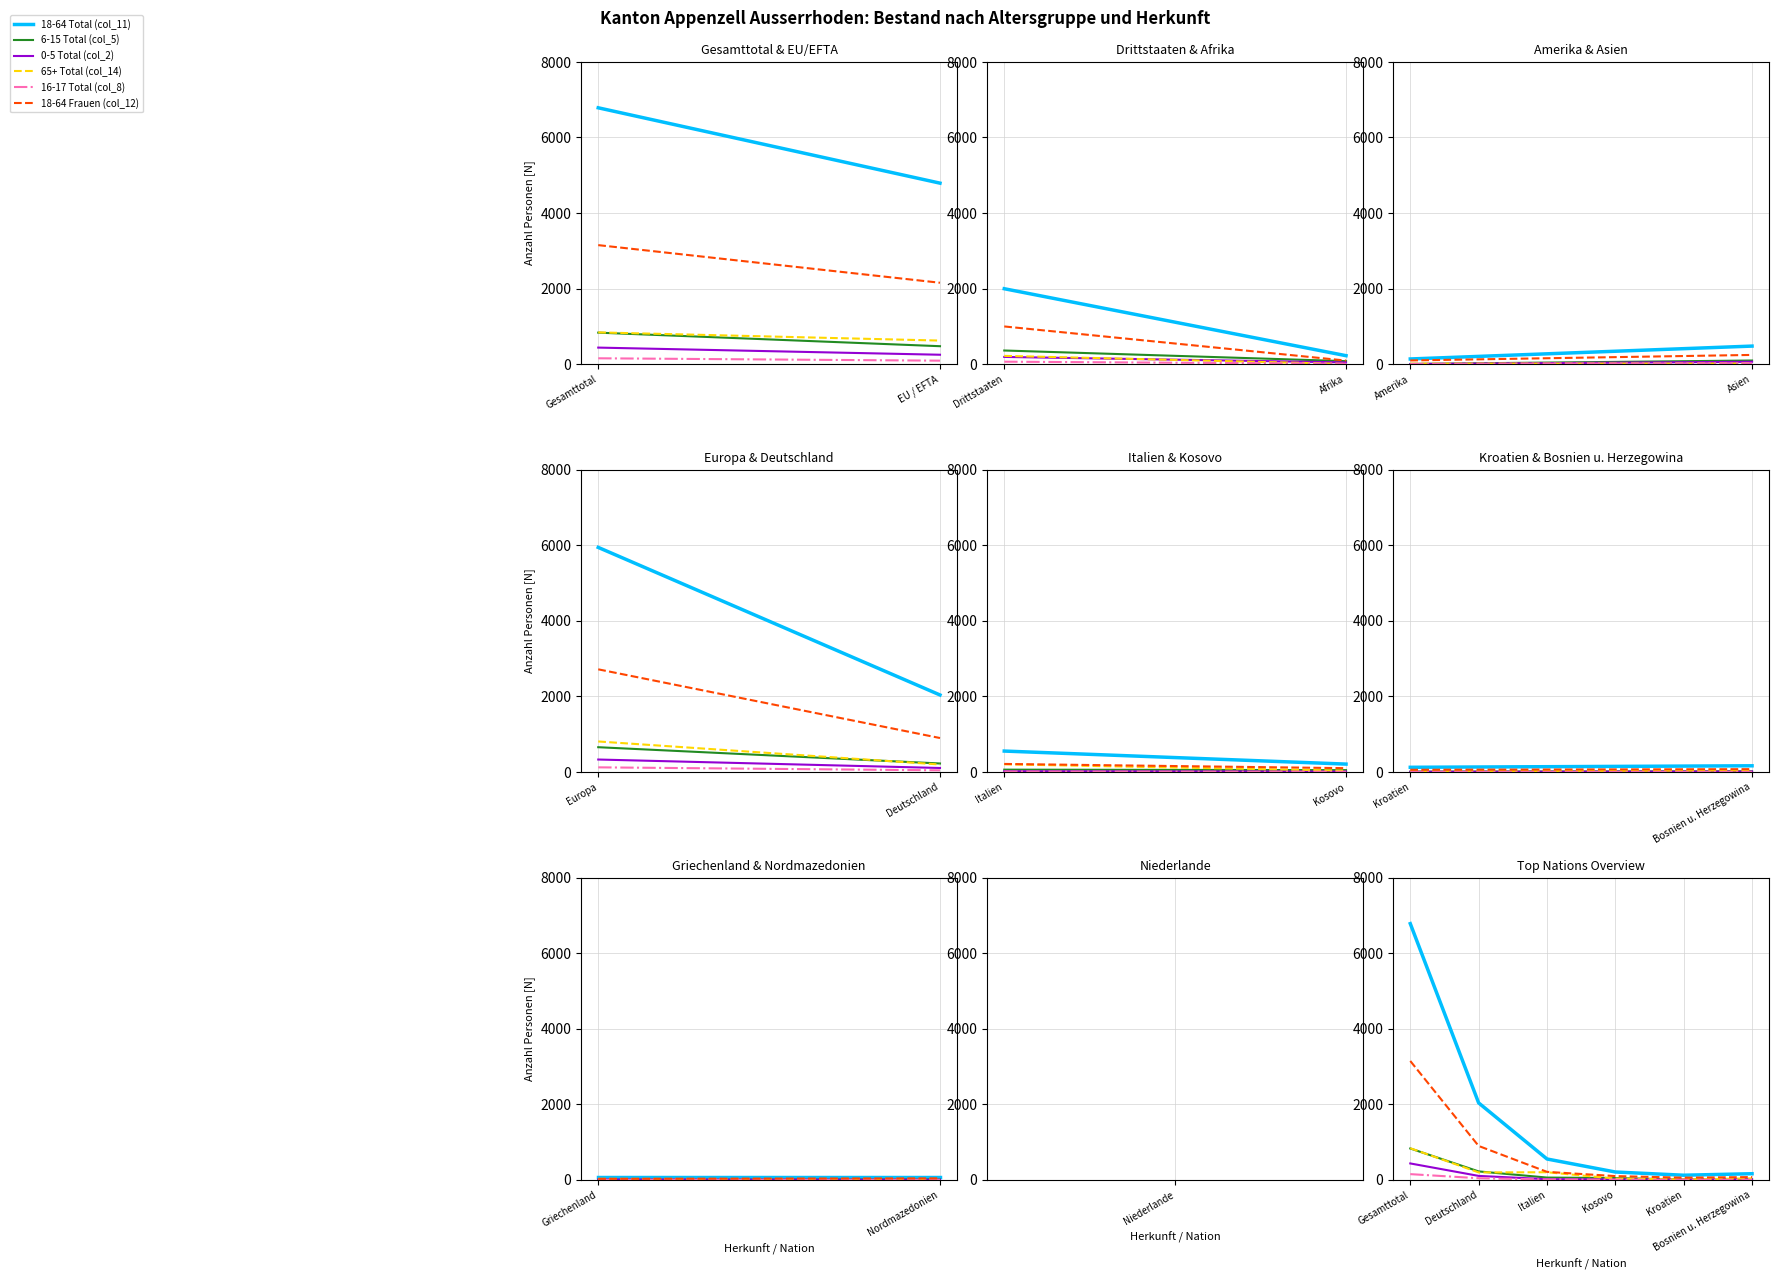

Which series has the widest spread of values?

18-64 Total (col_11)